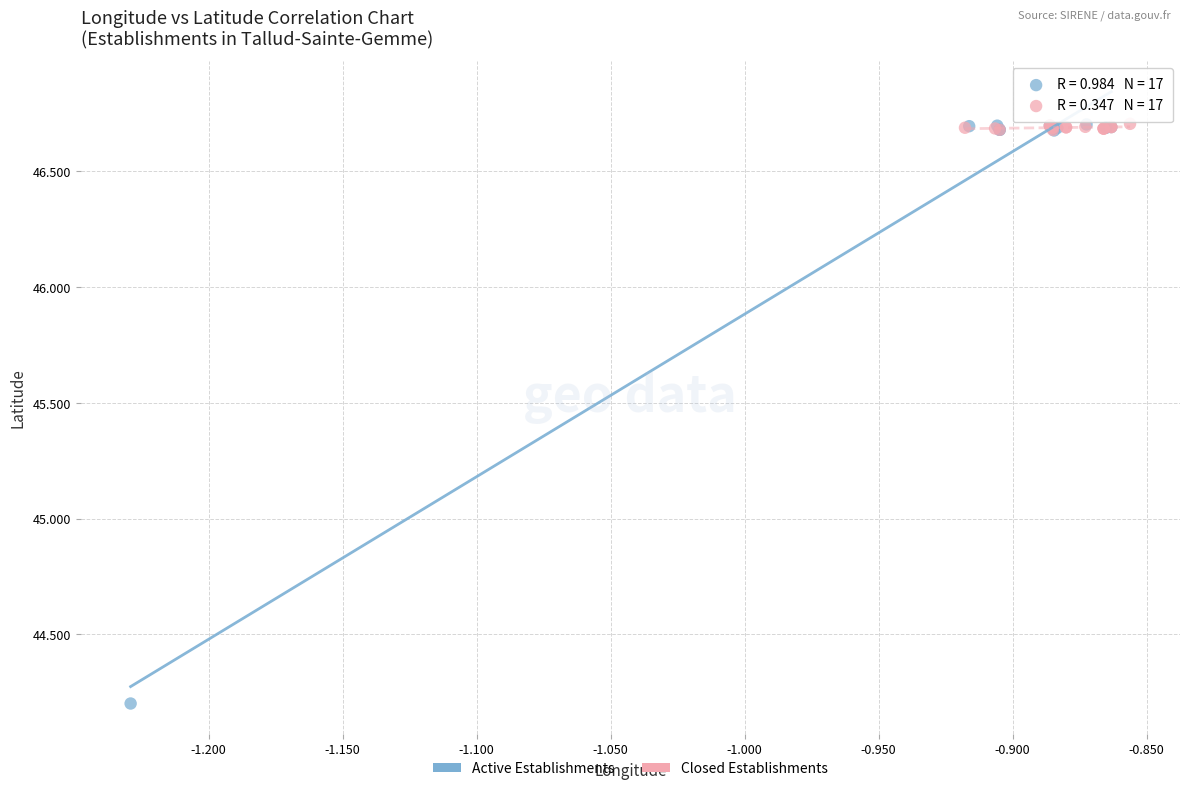

Which series has the largest Y range (max minus min)?

Active Establishments